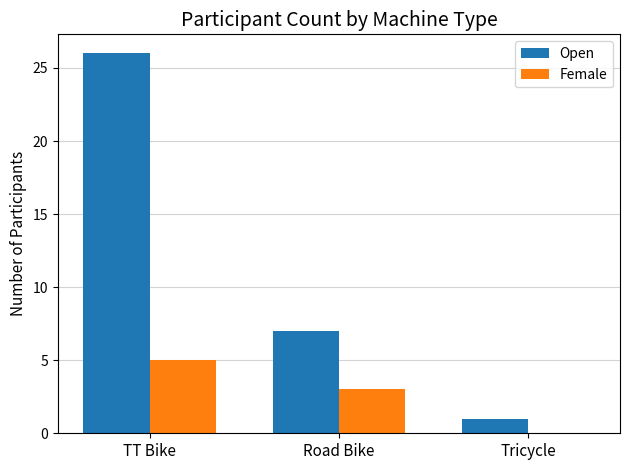

Are the bars grouped side by side (vs. stacked)?

Yes